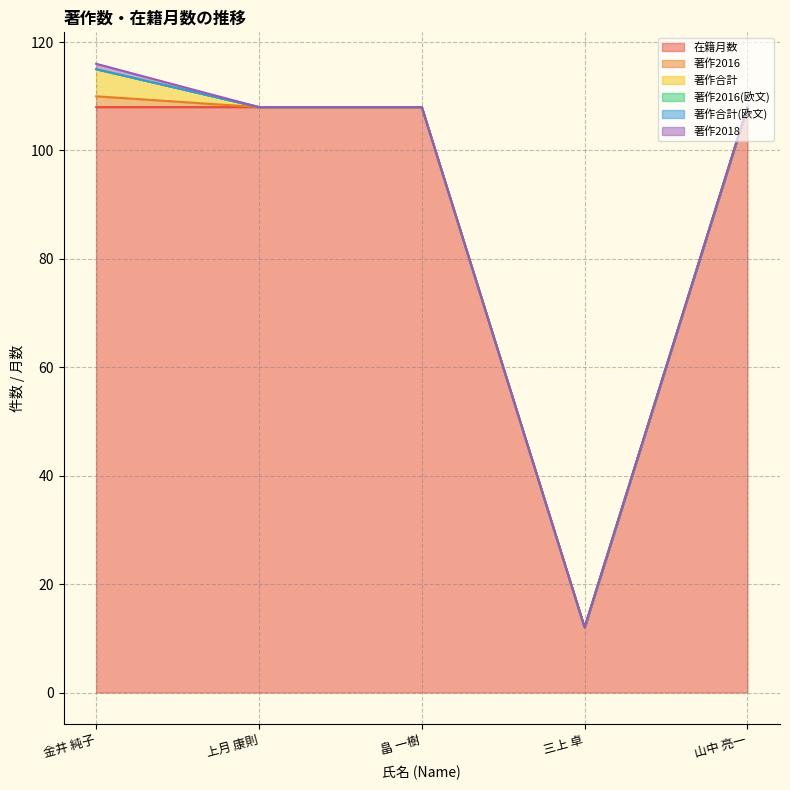

Reading left to right, extract all data points from this chart.

在籍月数: 金井 純子=108	上月 康則=108	畠 一樹=108	三上 卓=12	山中 亮一=108
著作2016: 金井 純子=2	上月 康則=0	畠 一樹=0	三上 卓=0	山中 亮一=0
著作合計: 金井 純子=5	上月 康則=0	畠 一樹=0	三上 卓=0	山中 亮一=0
著作2016(欧文): 金井 純子=0	上月 康則=0	畠 一樹=0	三上 卓=0	山中 亮一=0
著作合計(欧文): 金井 純子=0	上月 康則=0	畠 一樹=0	三上 卓=0	山中 亮一=0
著作2018: 金井 純子=1	上月 康則=0	畠 一樹=0	三上 卓=0	山中 亮一=0